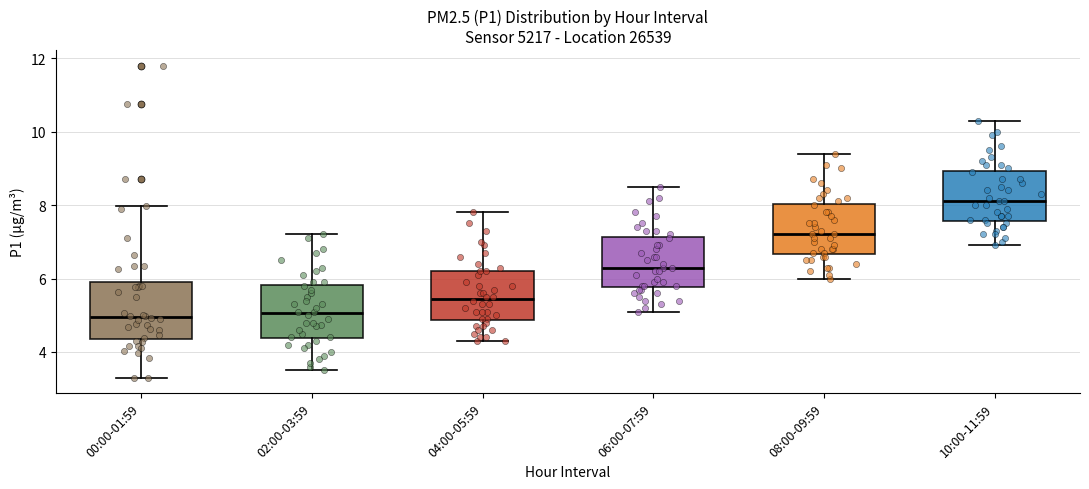

Reading left to right, read every box against the y-axis: the position of its median line, the range the box covers, and the ends of its whiskers. The values are not printed on the chart, so give them approximately, as read against the axis.

00:00-01:59: median 5.0, box 4.4 to 6.0, whiskers 3.4 to 8.0
02:00-03:59: median 5.0, box 4.4 to 5.8, whiskers 3.6 to 7.2
04:00-05:59: median 5.4, box 4.8 to 6.2, whiskers 4.4 to 7.8
06:00-07:59: median 6.4, box 5.8 to 7.2, whiskers 5.2 to 8.6
08:00-09:59: median 7.2, box 6.6 to 8.0, whiskers 6.0 to 9.4
10:00-11:59: median 8.2, box 7.6 to 9.0, whiskers 7.0 to 10.4